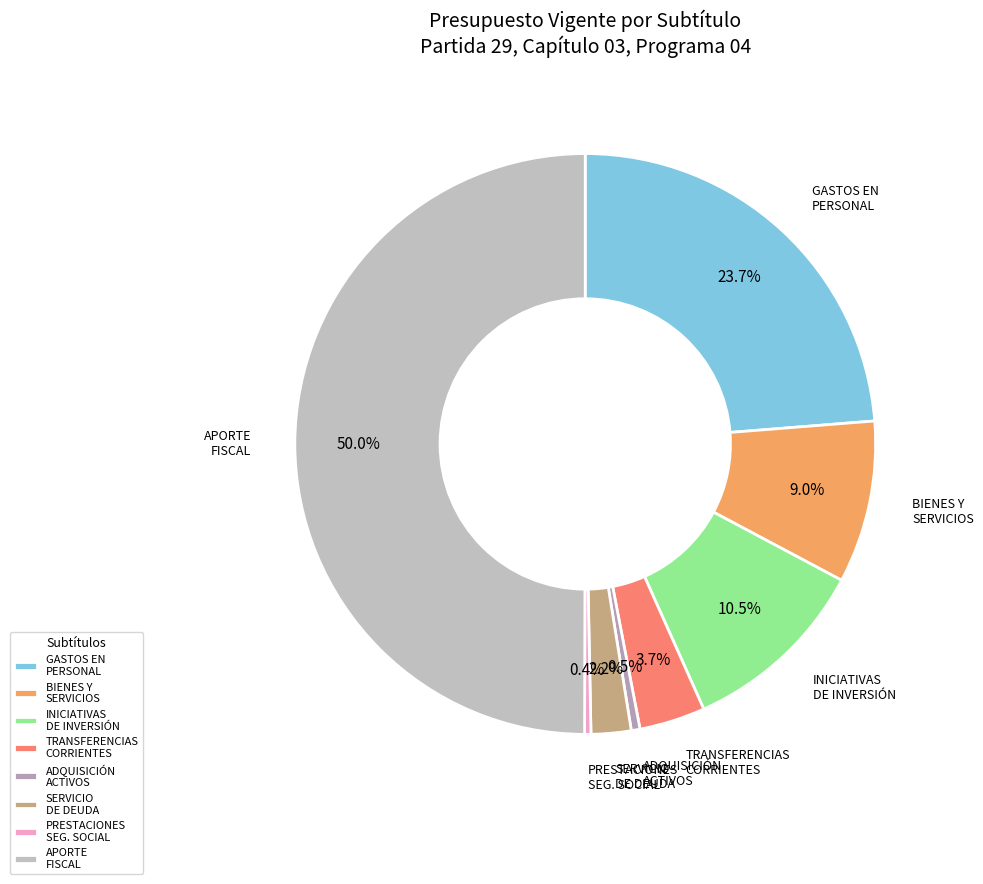

Does INICIATIVAS DE INVERSIÓN account for over 50% of the chart?

No